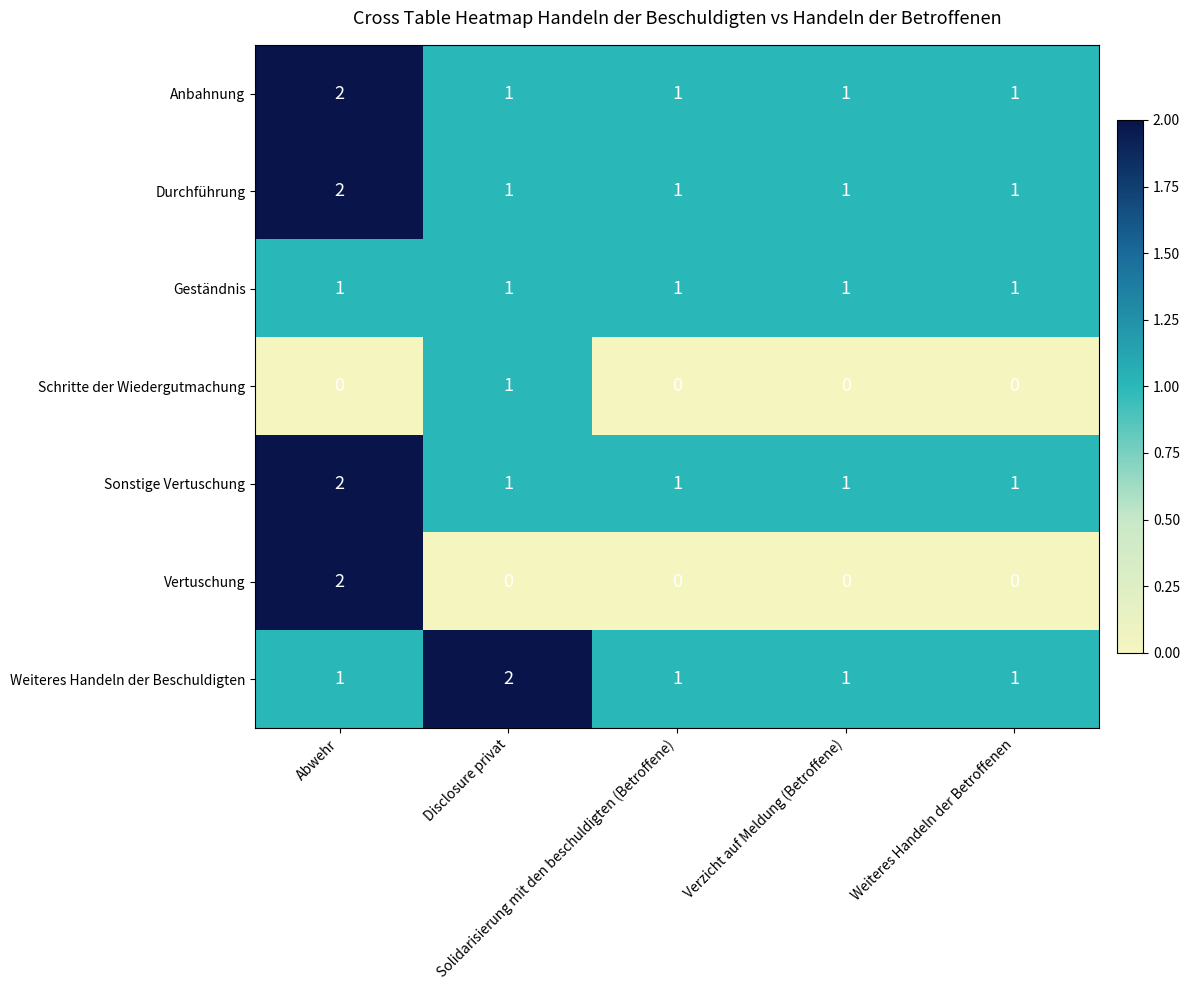

Which series has the widest spread of values?

Vertuschung